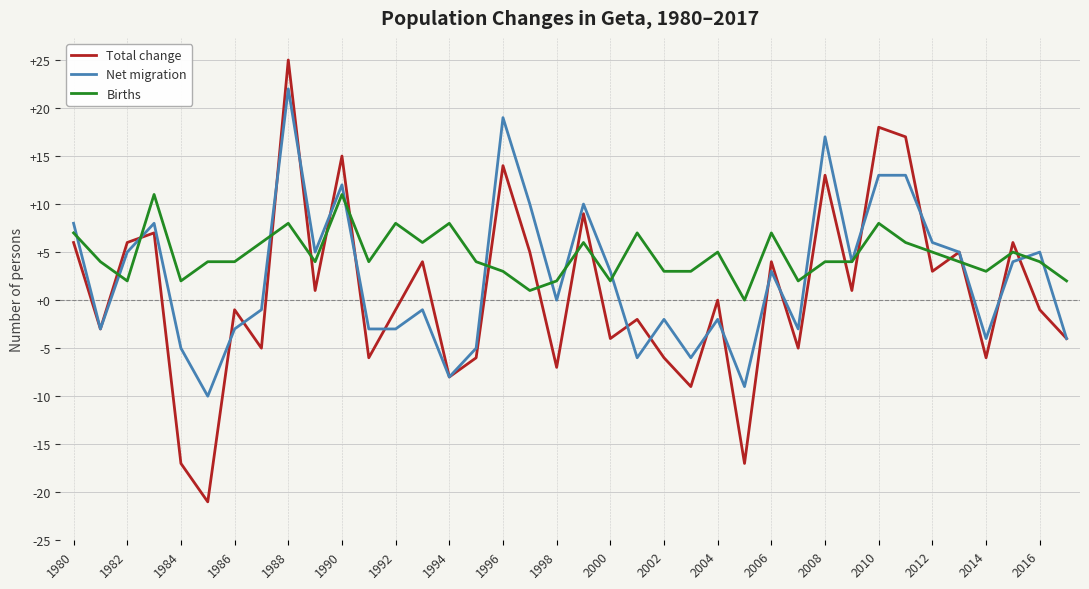

Reading right to left, transcribe all the data shown in this chart.

Total change: -4	-1	6	-6	5	3	17	18	1	13	-5	4	-17	0	-9	-6	-2	-4	9	-7	5	14	-6	-8	4	-1	-6	15	1	25	-5	-1	-21	-17	7	6	-3	6
Net migration: -4	5	4	-4	5	6	13	13	4	17	-3	3	-9	-2	-6	-2	-6	3	10	0	10	19	-5	-8	-1	-3	-3	12	5	22	-1	-3	-10	-5	8	5	-3	8
Births: 2	4	5	3	4	5	6	8	4	4	2	7	0	5	3	3	7	2	6	2	1	3	4	8	6	8	4	11	4	8	6	4	4	2	11	2	4	7